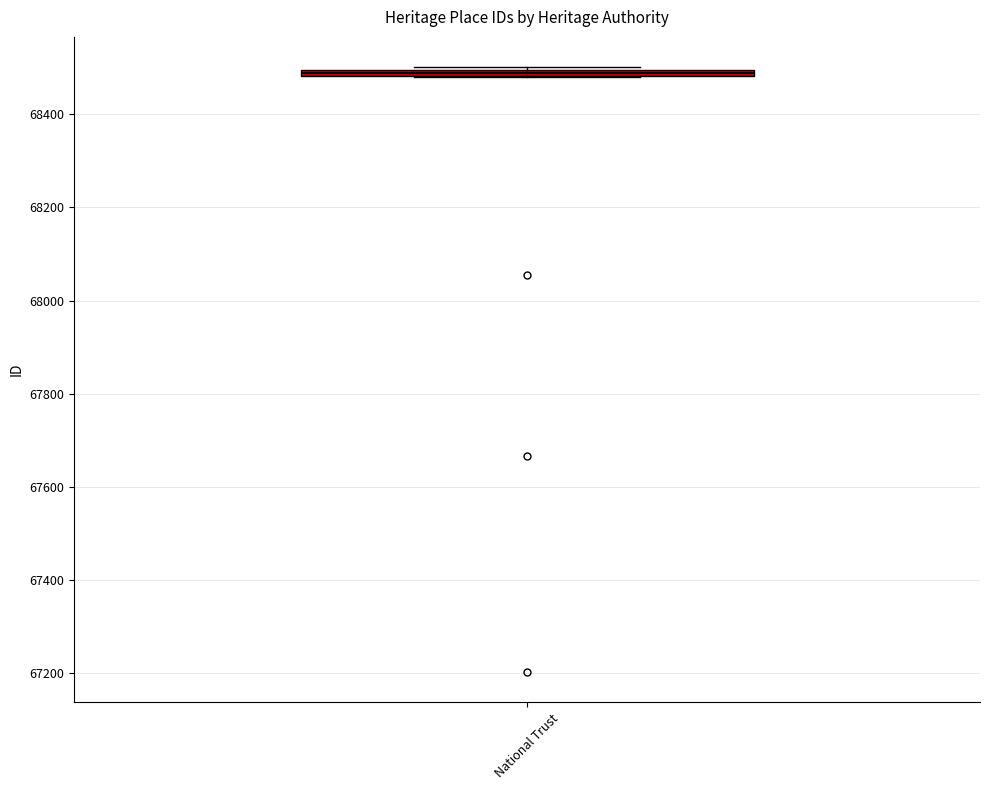

Where is the lower edge of the box for National Trust on the y-axis? The values are not printed on the chart, so give them approximately, as read against the axis.

68480